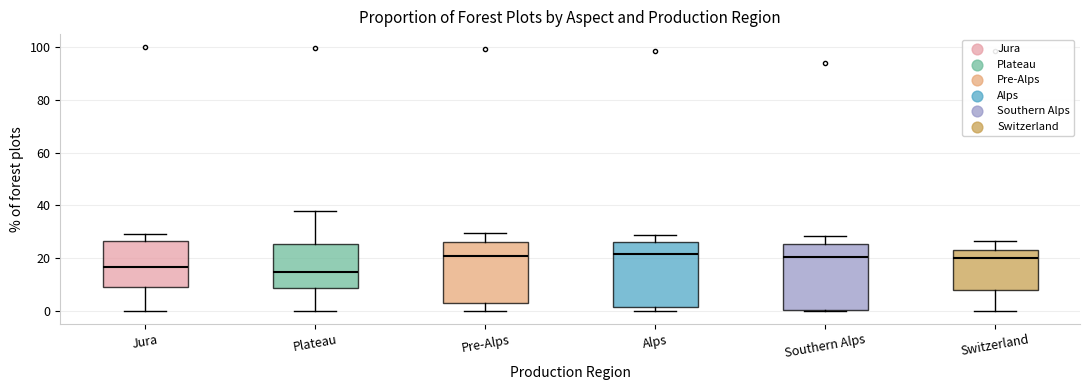

Reading left to right, read every box against the y-axis: the position of its median line, the range the box covers, and the ends of its whiskers. The values are not printed on the chart, so give them approximately, as read against the axis.

Jura: median 16, box 8 to 26, whiskers 0 to 30
Plateau: median 14, box 8 to 26, whiskers 0 to 38
Pre-Alps: median 20, box 2 to 26, whiskers 0 to 30
Alps: median 22, box 2 to 26, whiskers 0 to 28
Southern Alps: median 20, box 0 to 26, whiskers 0 to 28
Switzerland: median 20, box 8 to 24, whiskers 0 to 26